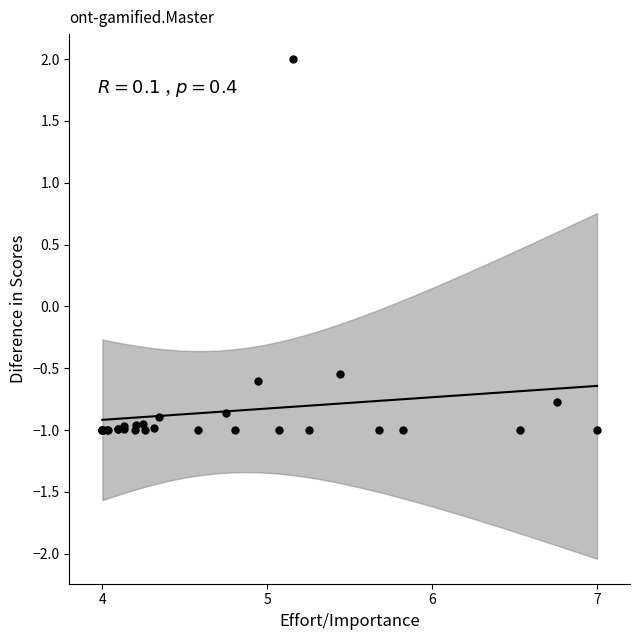

What Y value in the scatter plot is closest to 0?

-0.5